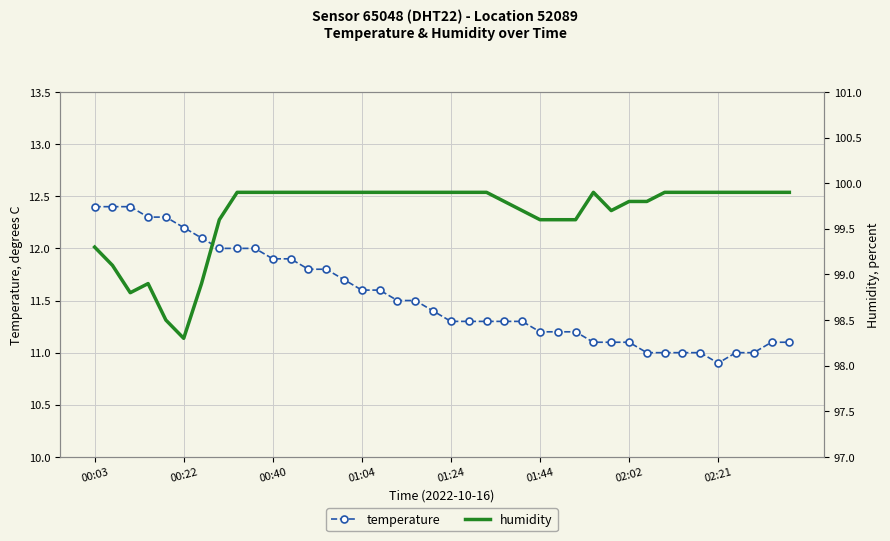

True or false: humidity and temperature intersect in this chart.

False